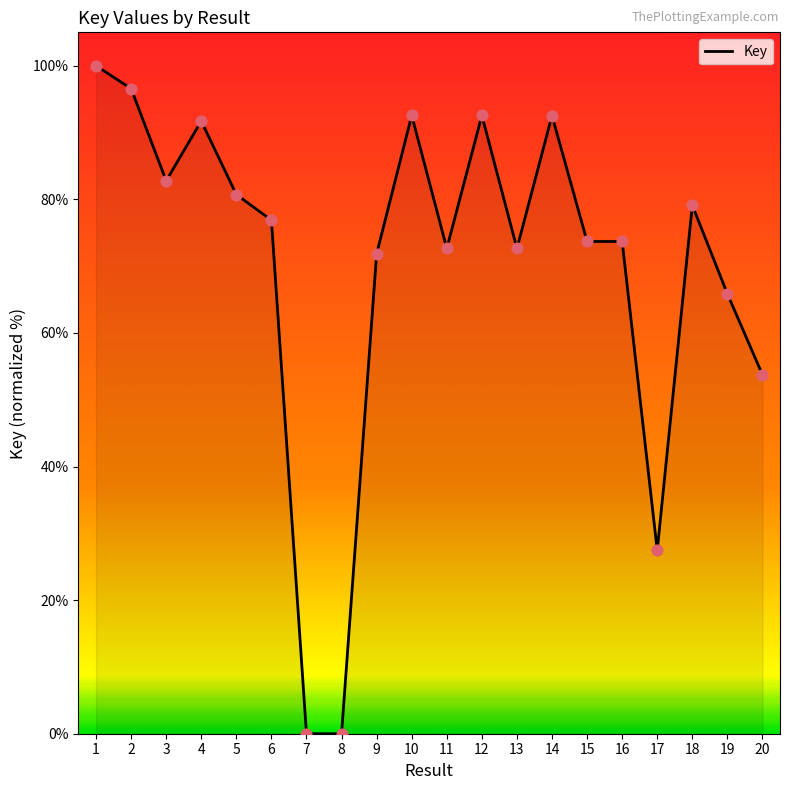

What is the change in value from 15 to 20?

-20.0